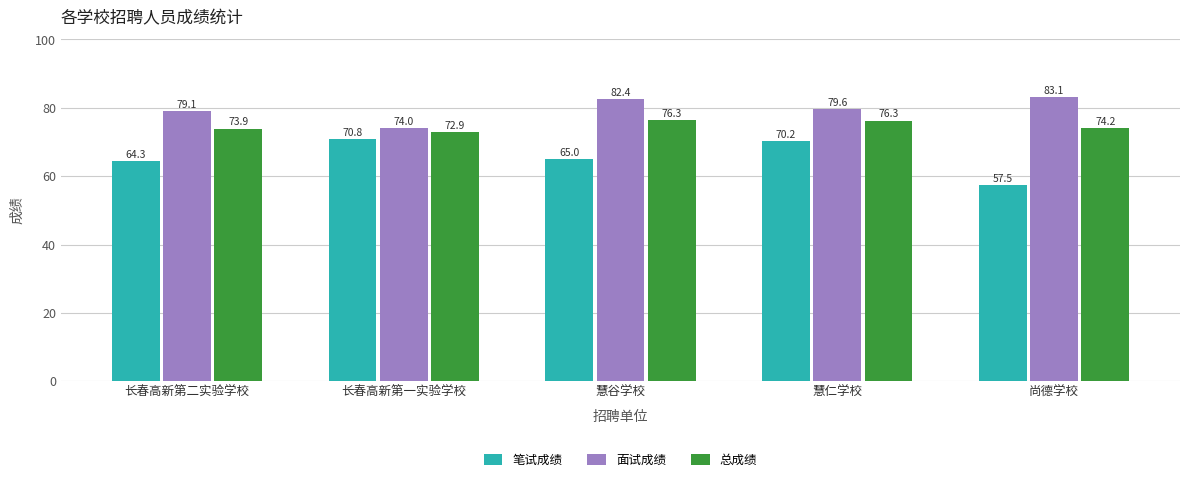

What is the lowest value of the 面试成绩 series?

74.0